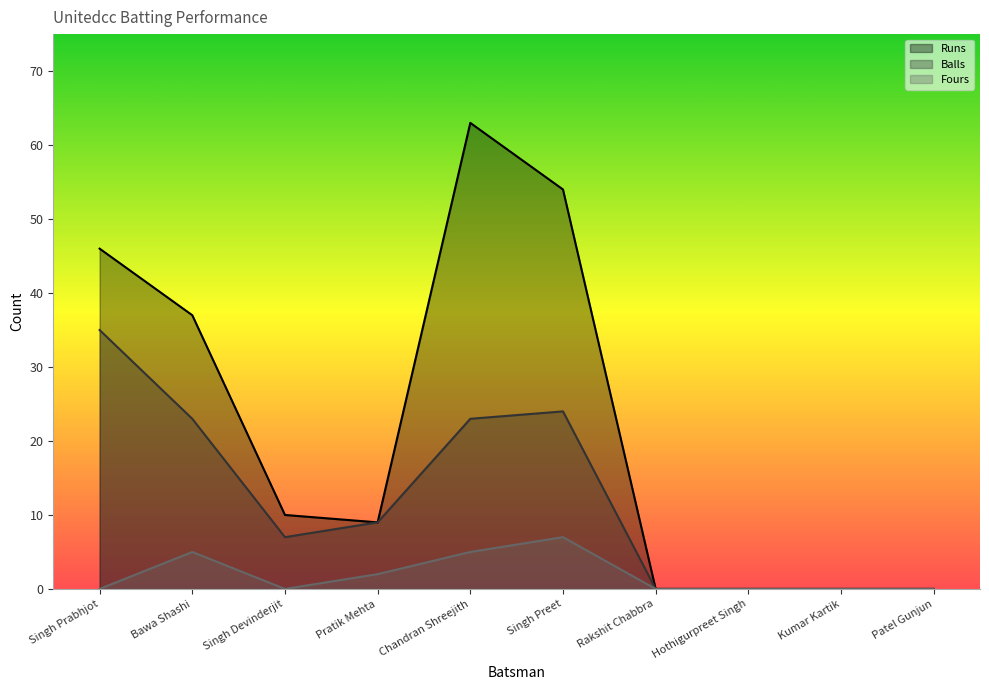

True or false: Balls and Runs cross at least once.

False